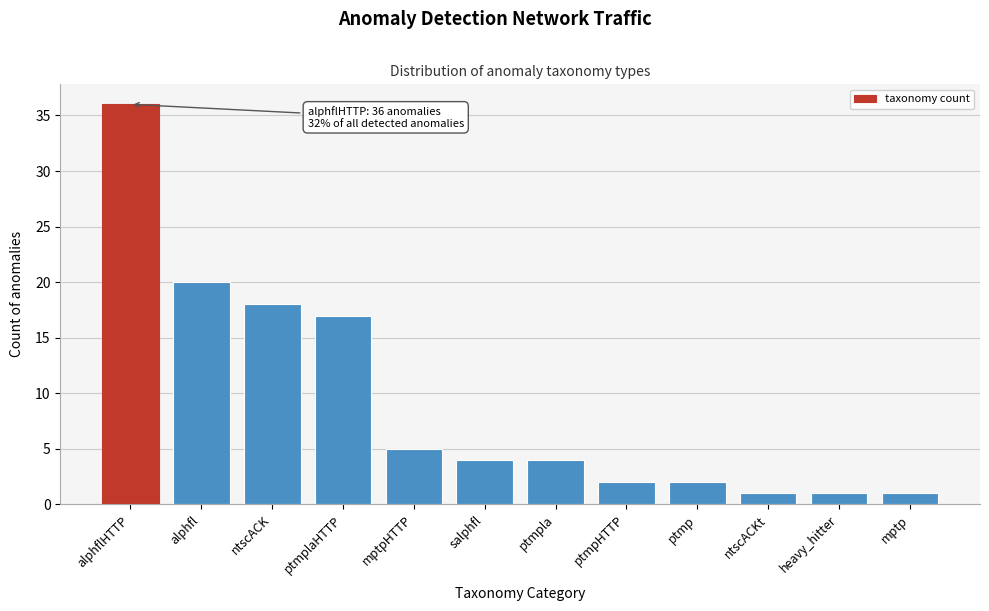

Reading right to left, transcribe all the data shown in this chart.

mptp=1	heavy_hitter=1	ntscACKt=1	ptmp=2	ptmpHTTP=2	ptmpla=4	salphfl=4	mptpHTTP=5	ptmplaHTTP=17	ntscACK=18	alphfl=20	alphflHTTP=36